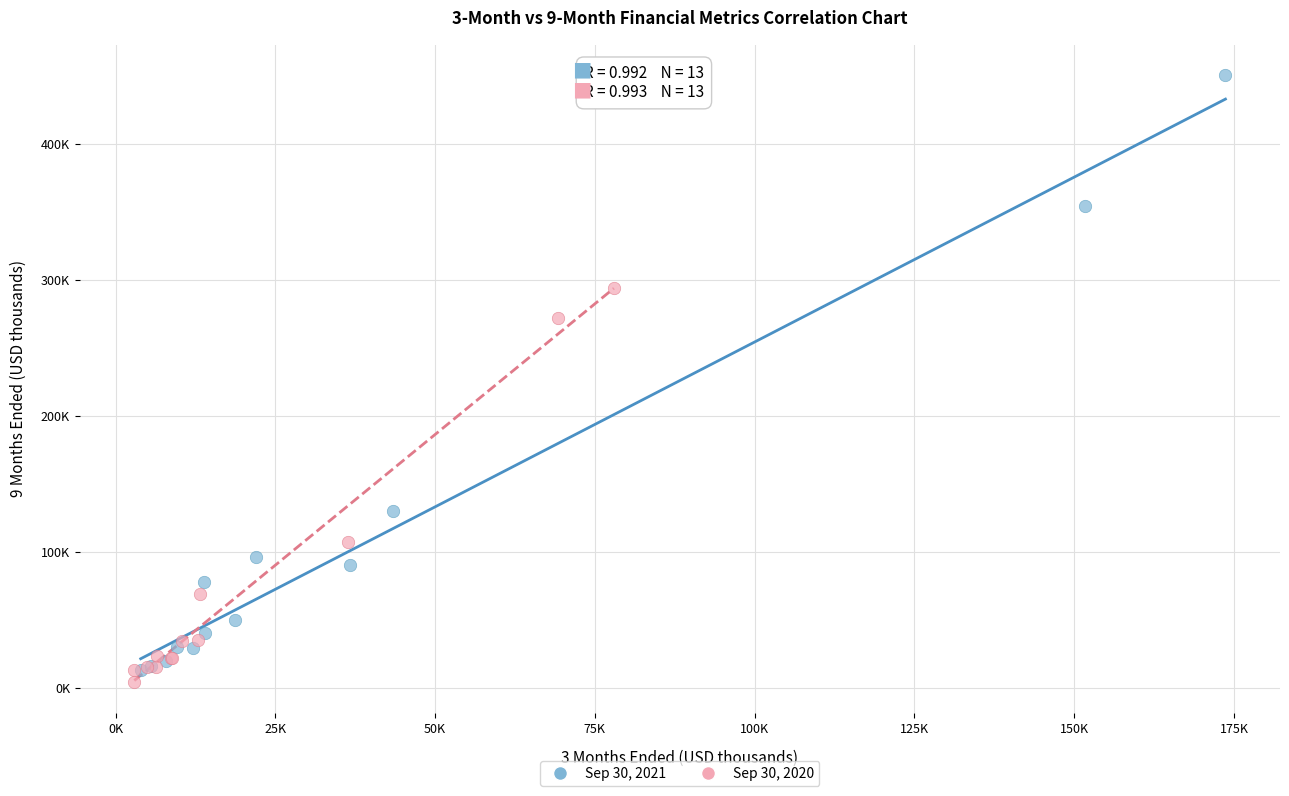

Which series has the largest Y range (max minus min)?

Sep 30, 2021